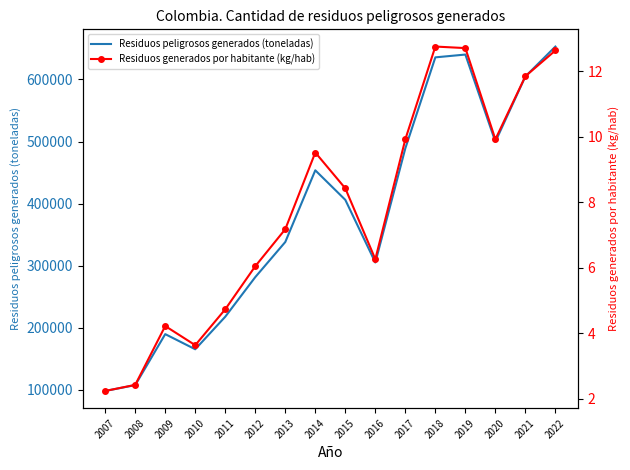

What are all the series names shown in the legend?

Residuos peligrosos generados (toneladas), Residuos generados por habitante (kg/hab)